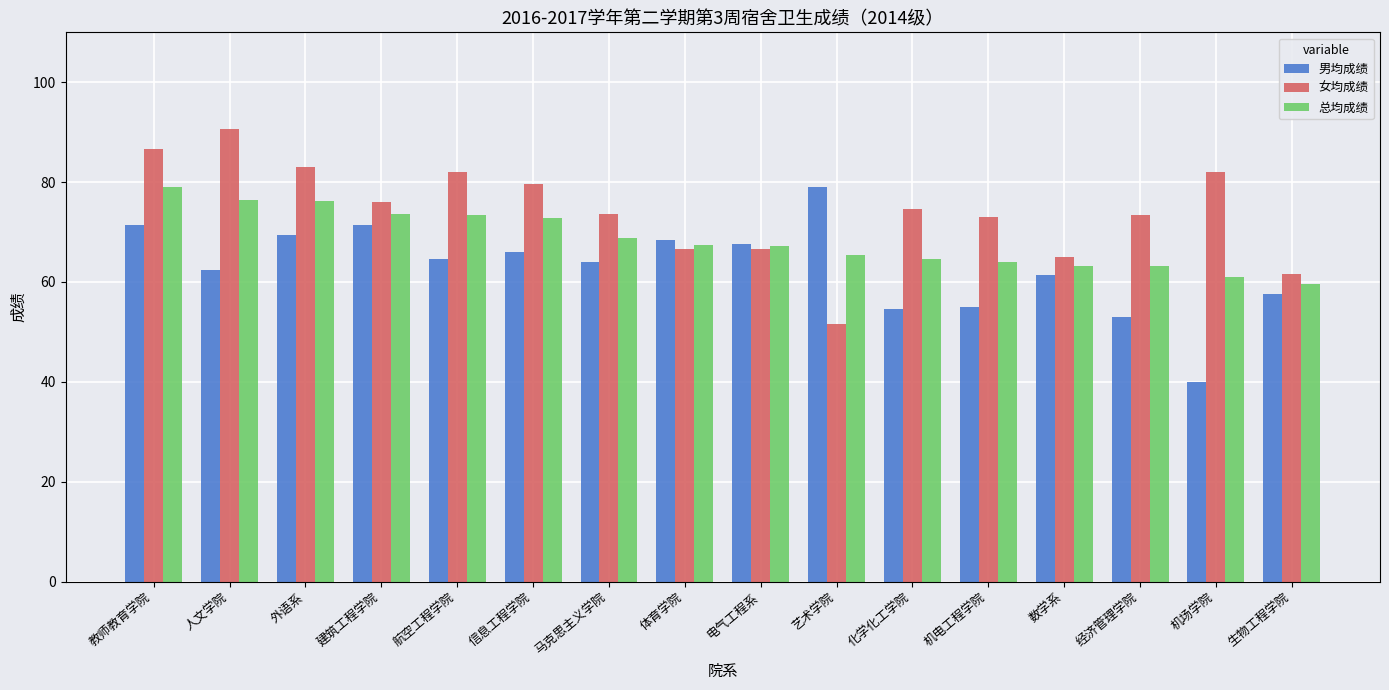

Between 信息工程学院 and 生物工程学院, which series saw the biggest shift?

女均成绩